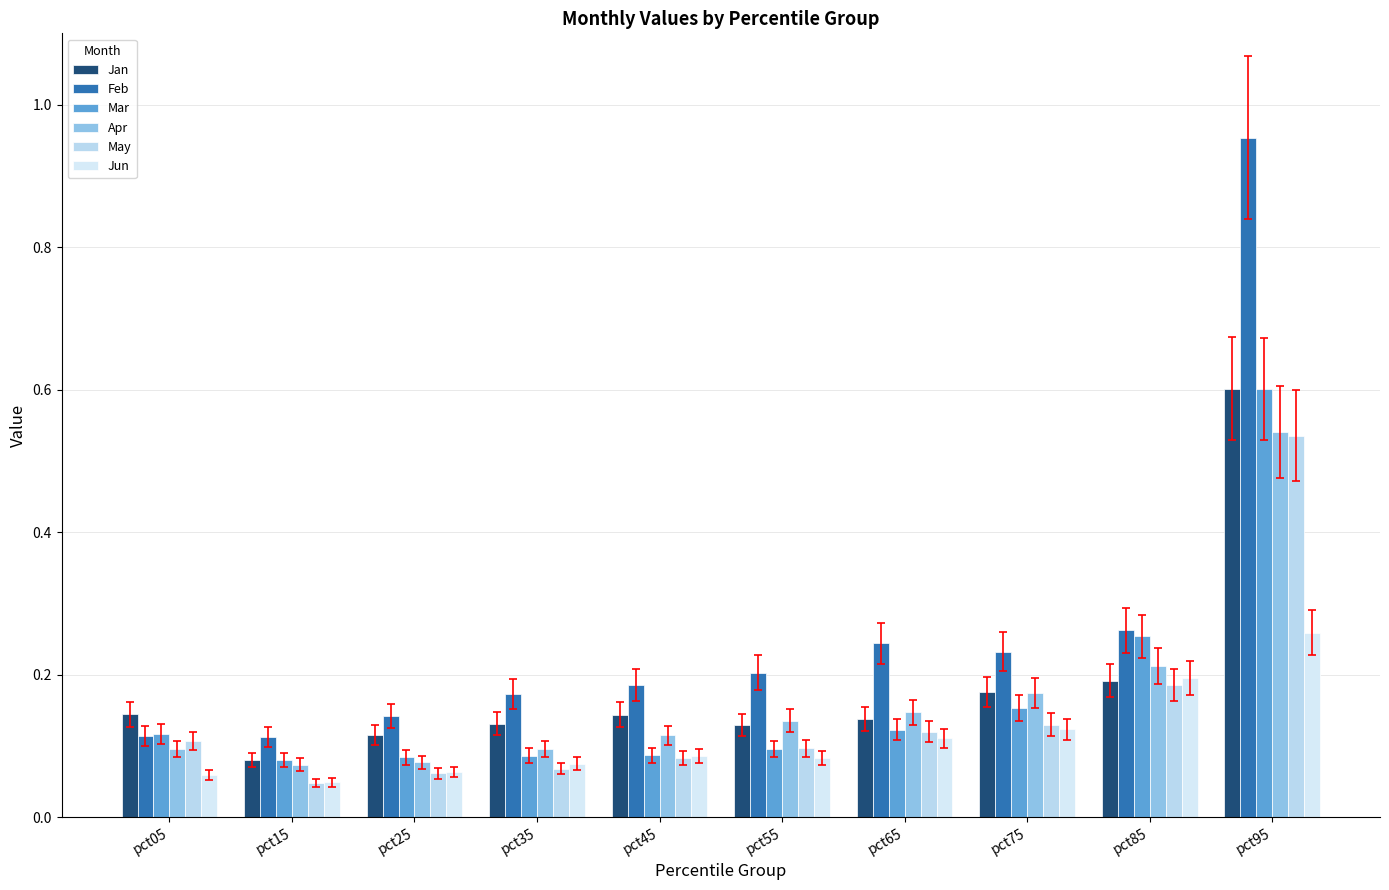

Are the bars grouped side by side (vs. stacked)?

Yes